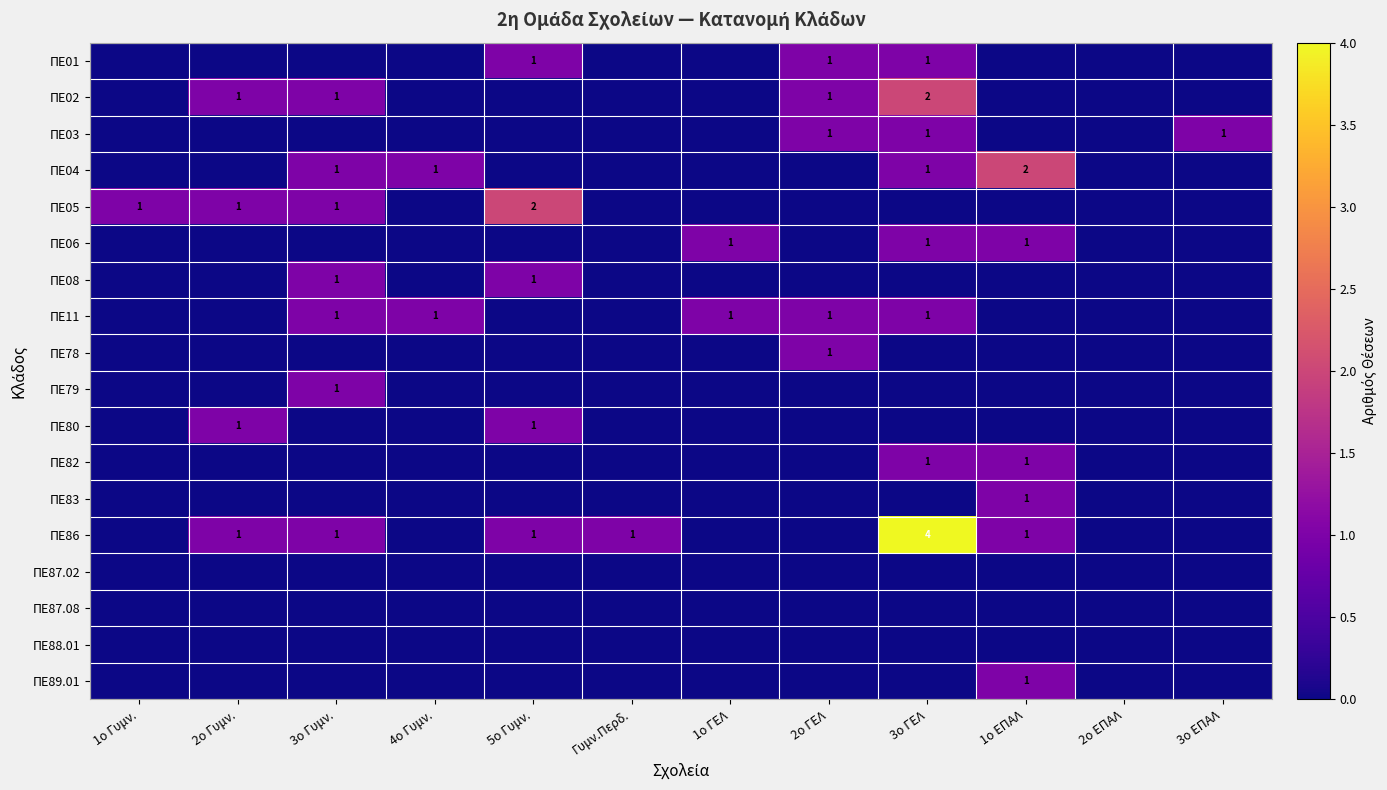

The value of ΠΕ11 at 4ο Γυμν. is 0. True or false?

False